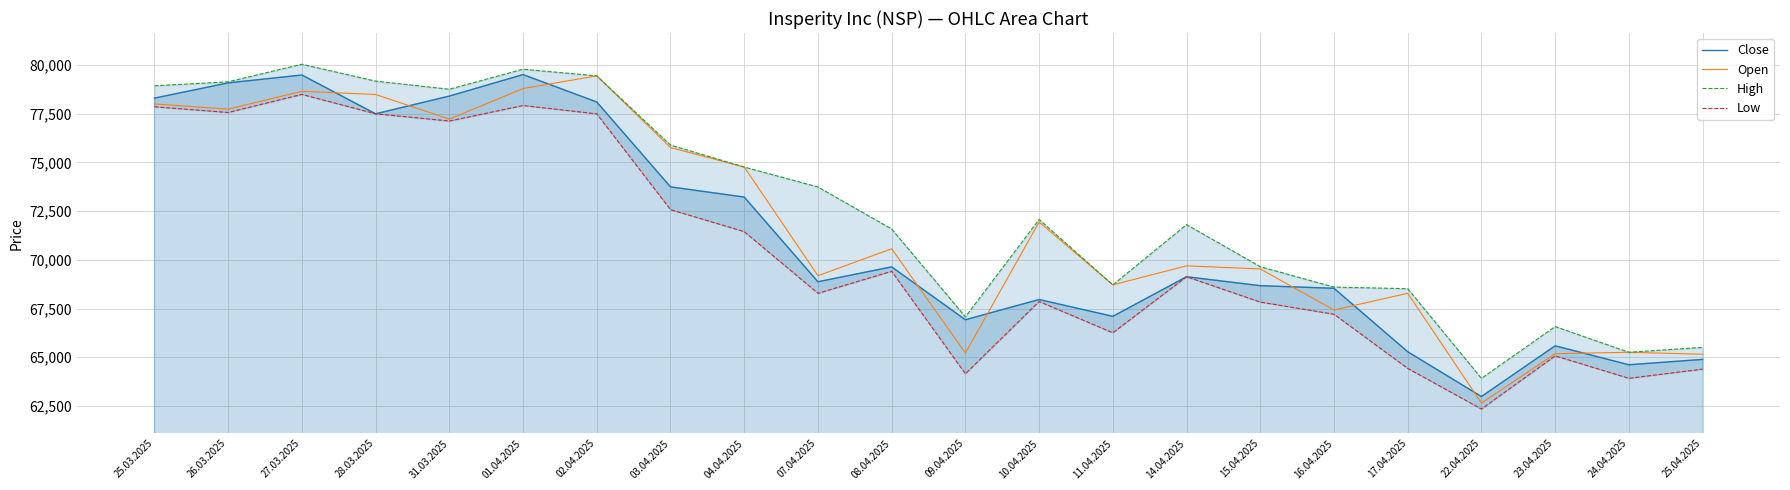

Which category has the lowest value across all series?

22.04.2025